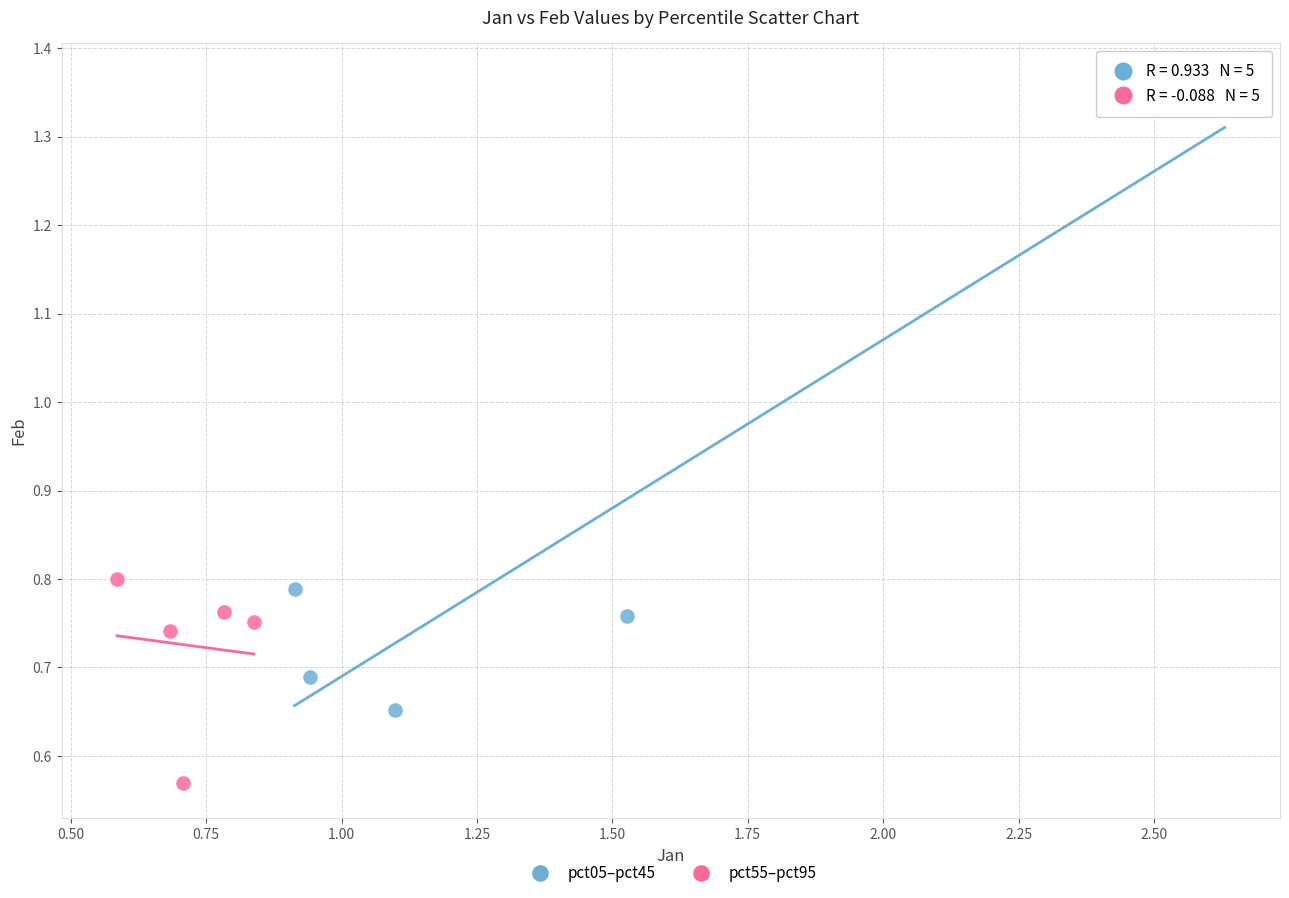

Which series reaches the minimum Y coordinate?

pct55–pct95